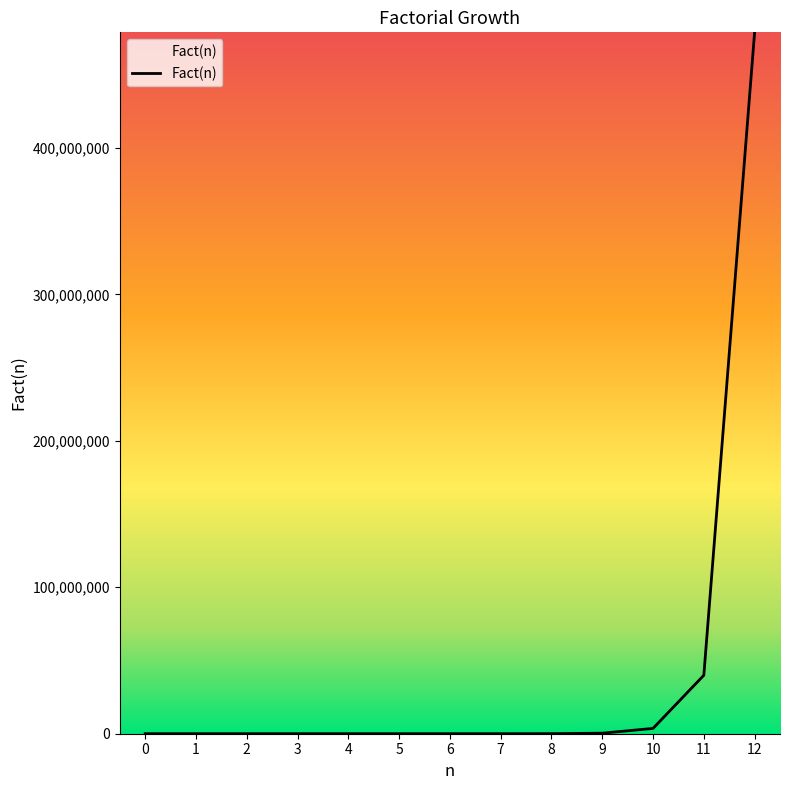

True or false: the data shows 1 at 0.

True